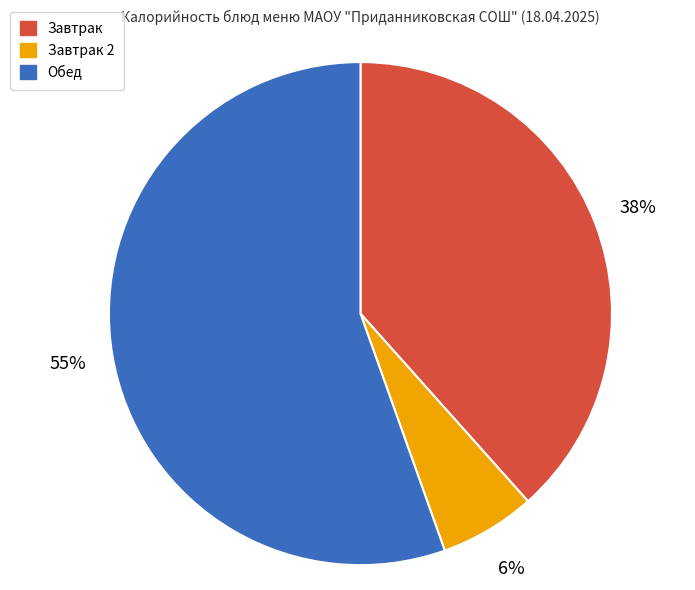

Count the number of slices in the pie.

3